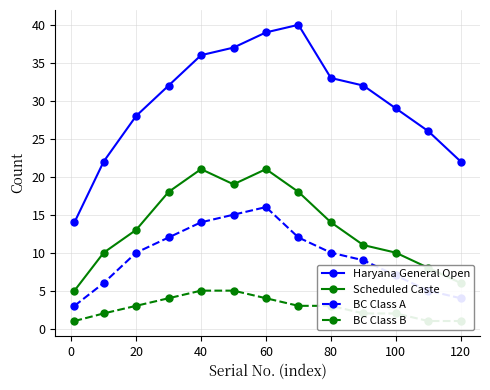

What is the maximum value for BC Class A?

16